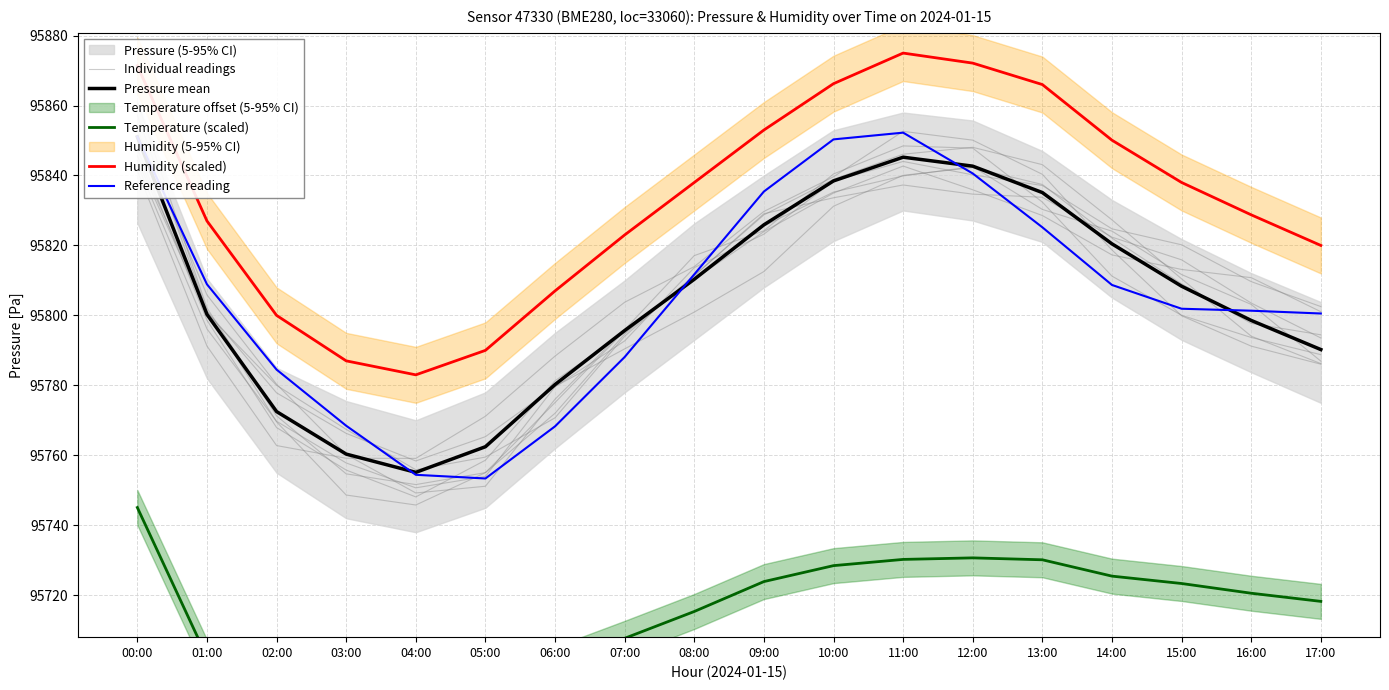

How many lines are shown in the chart?

5